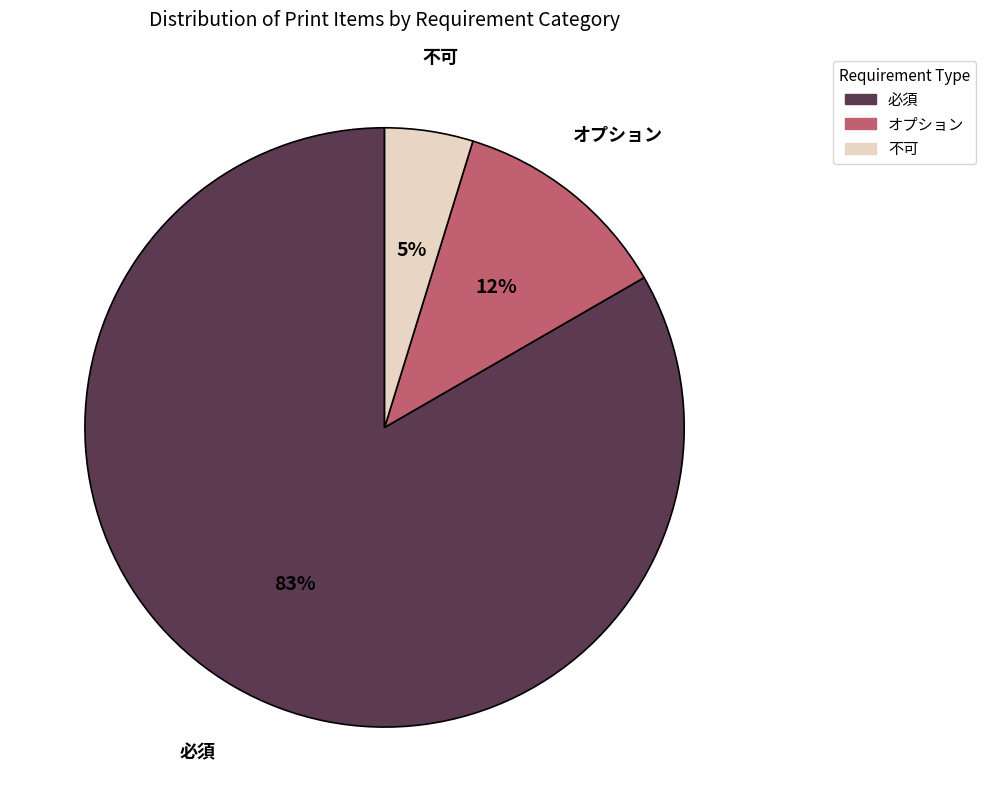

Which category has the biggest portion of the pie?

必須